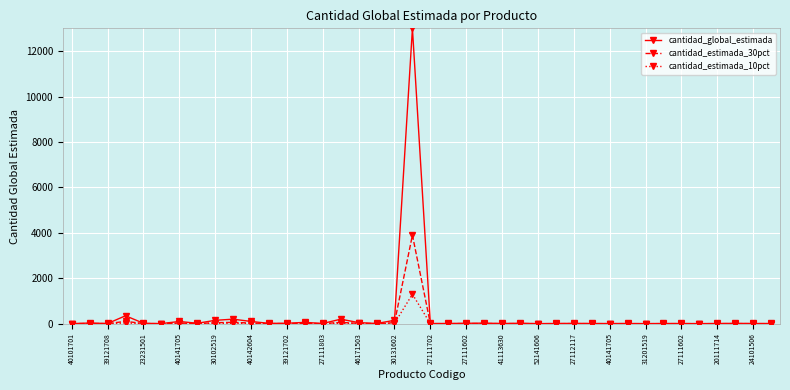

Rank the series by their maximum value, from highest to lowest.

cantidad_global_estimada, cantidad_estimada_30pct, cantidad_estimada_10pct